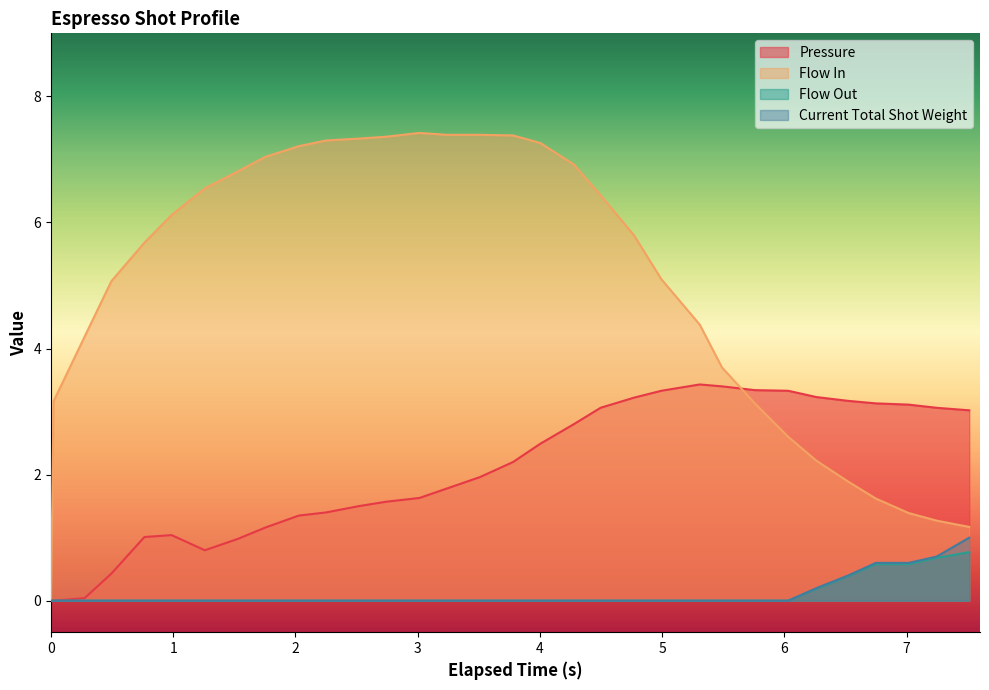

Which series has the largest total across all categories?

Flow In